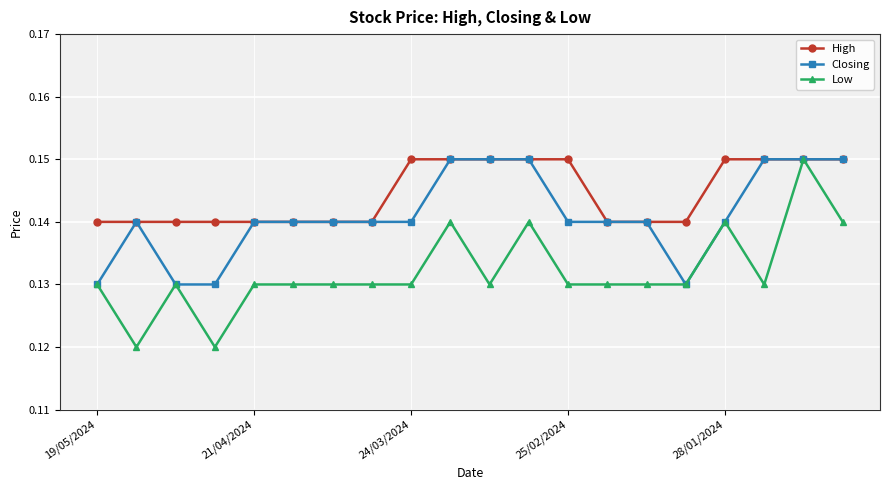

Rank the series by their average value, from highest to lowest.

High, Closing, Low